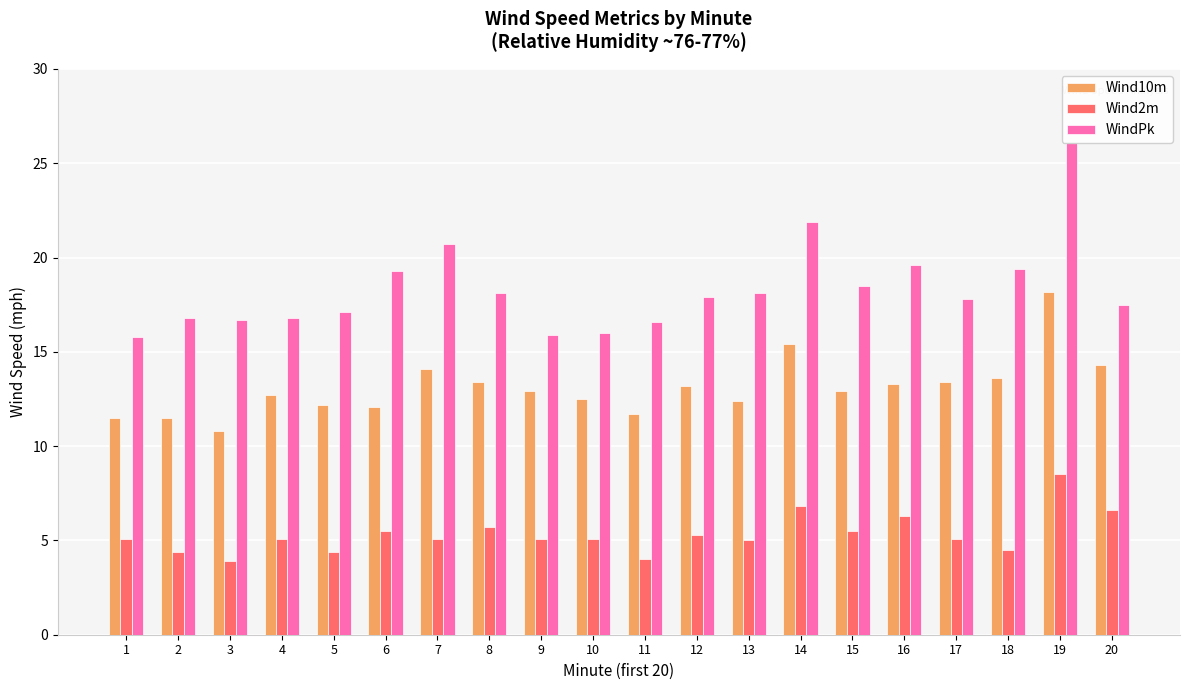

Which series changed the most between 5 and 14?

WindPk